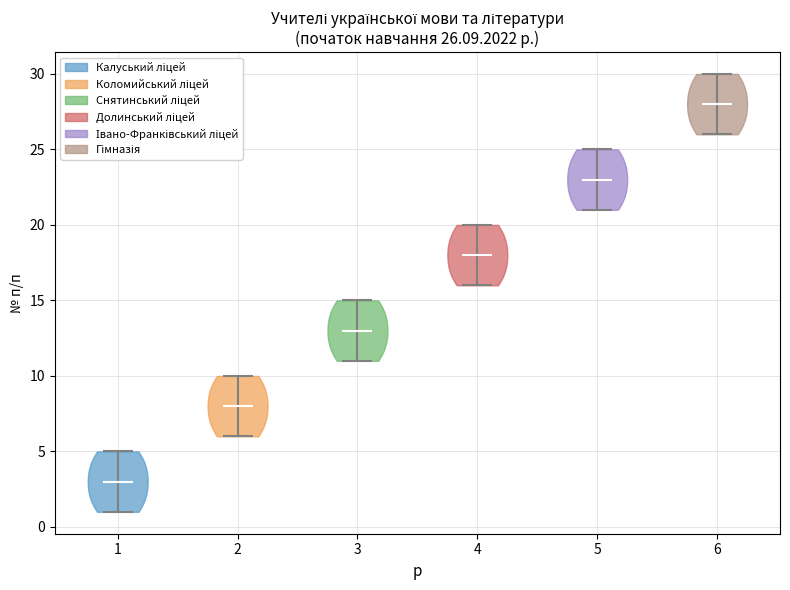

Which violin has the highest median line?

6